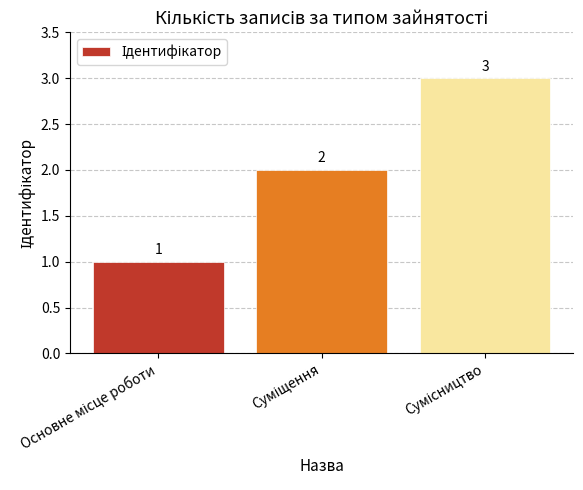

What is the maximum value shown in the chart?

3